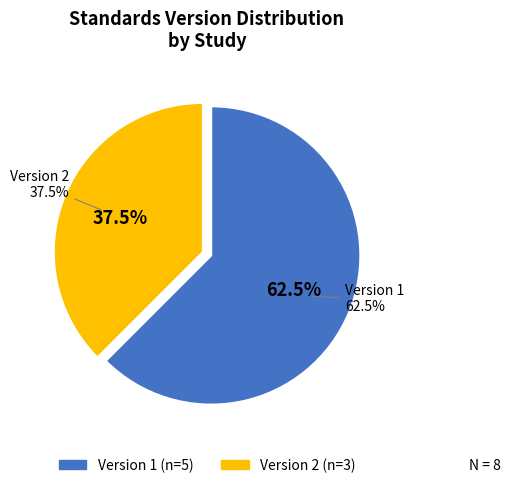

Is it true that WWHV003728 is 1% of the pie?

False